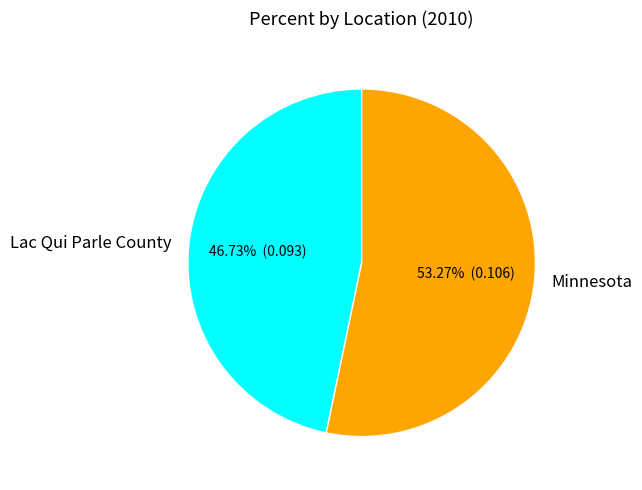

Which slice is the largest?

Minnesota